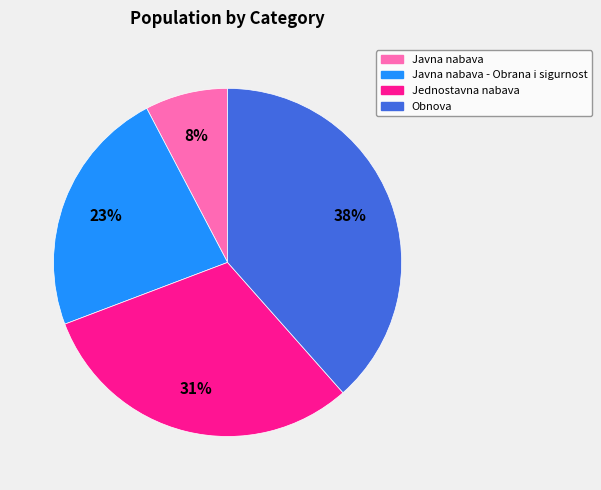

How many slices are in this pie chart?

4